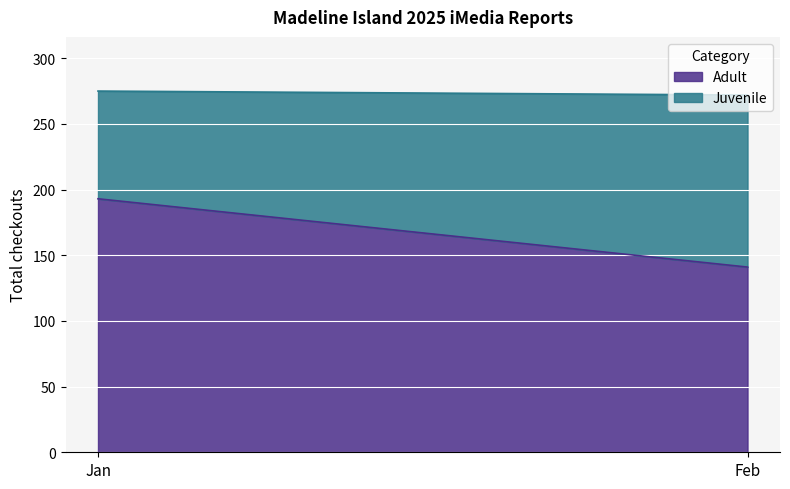

What is the smallest value displayed?

82